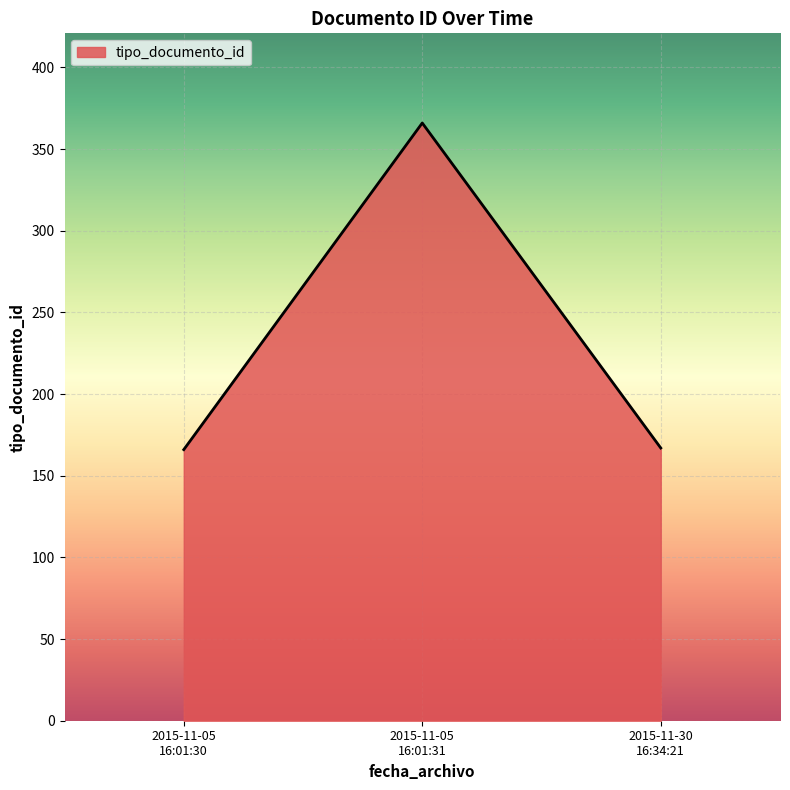

How many values are below 167?

1